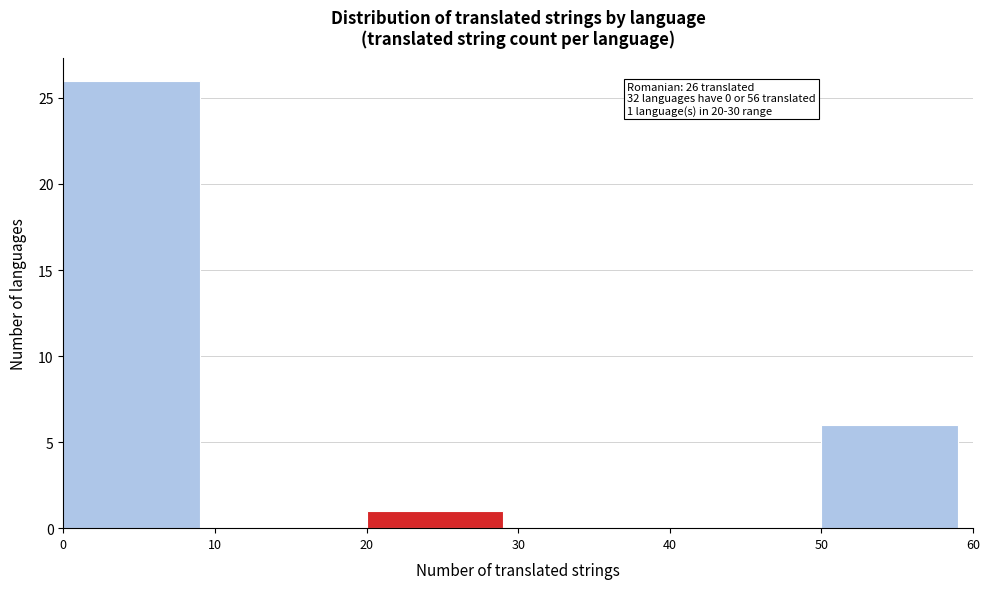

Which range on the x-axis has the tallest bar?

0 to 10